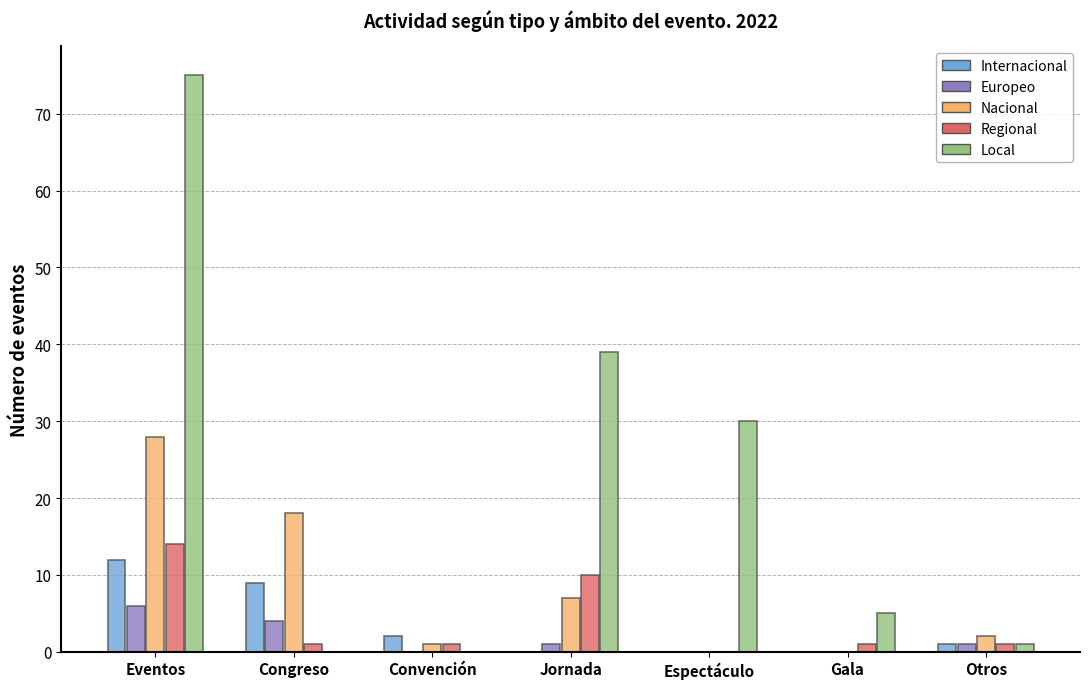

At which label does Regional first exceed 1?

Eventos